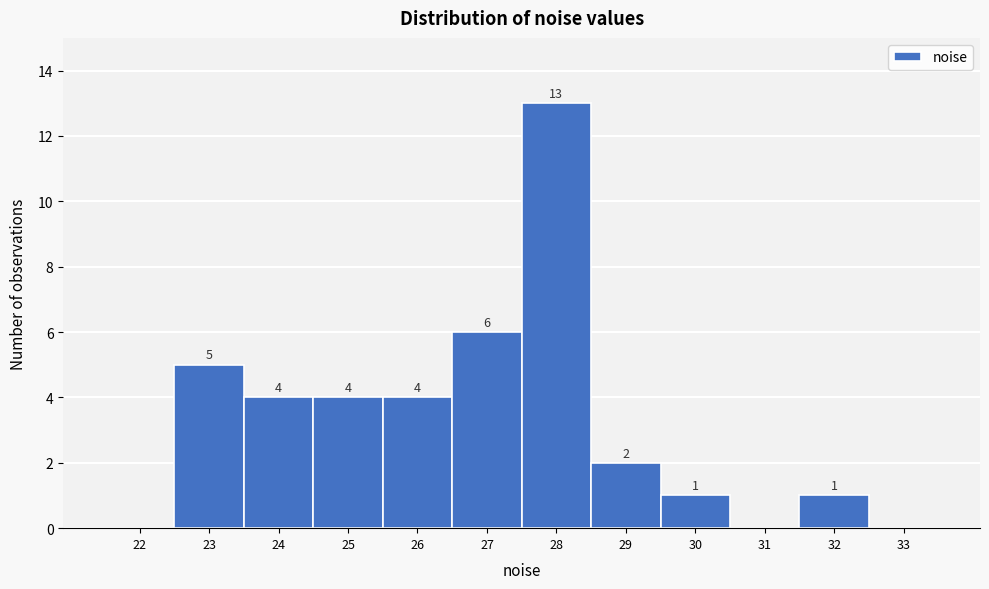

Reading left to right, transcribe all the data shown in this chart.

22=0	23=5	24=4	25=4	26=4	27=6	28=13	29=2	30=1	31=0	32=1	33=0